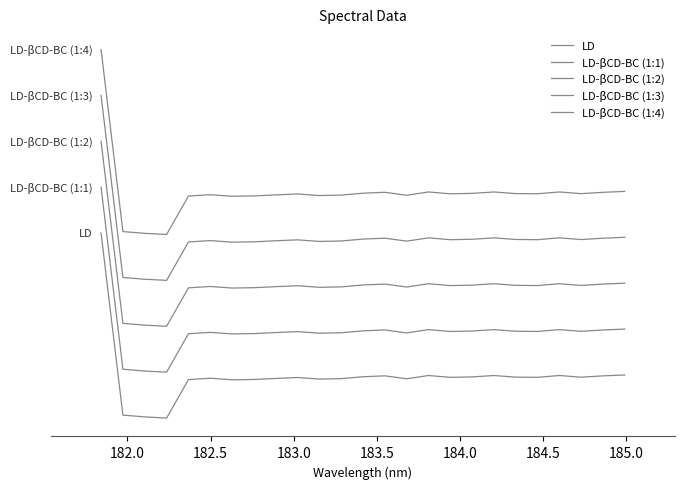

List the series in order of their peak value, lowest first.

LD, LD-βCD-BC (1:1), LD-βCD-BC (1:2), LD-βCD-BC (1:3), LD-βCD-BC (1:4)